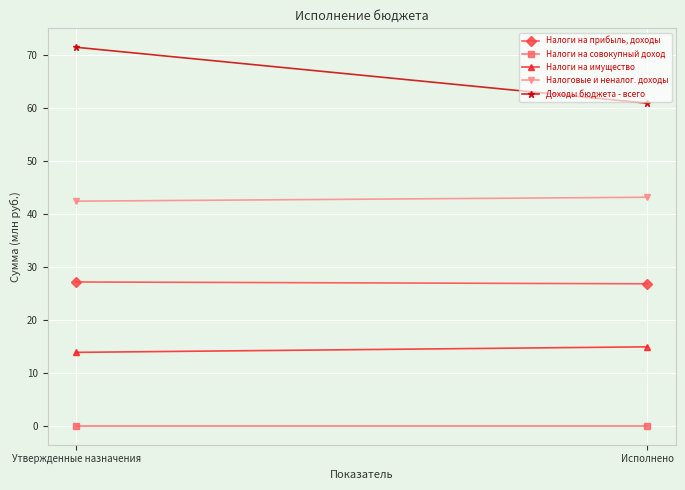

At how many categories does at least one series exceed 55?

2